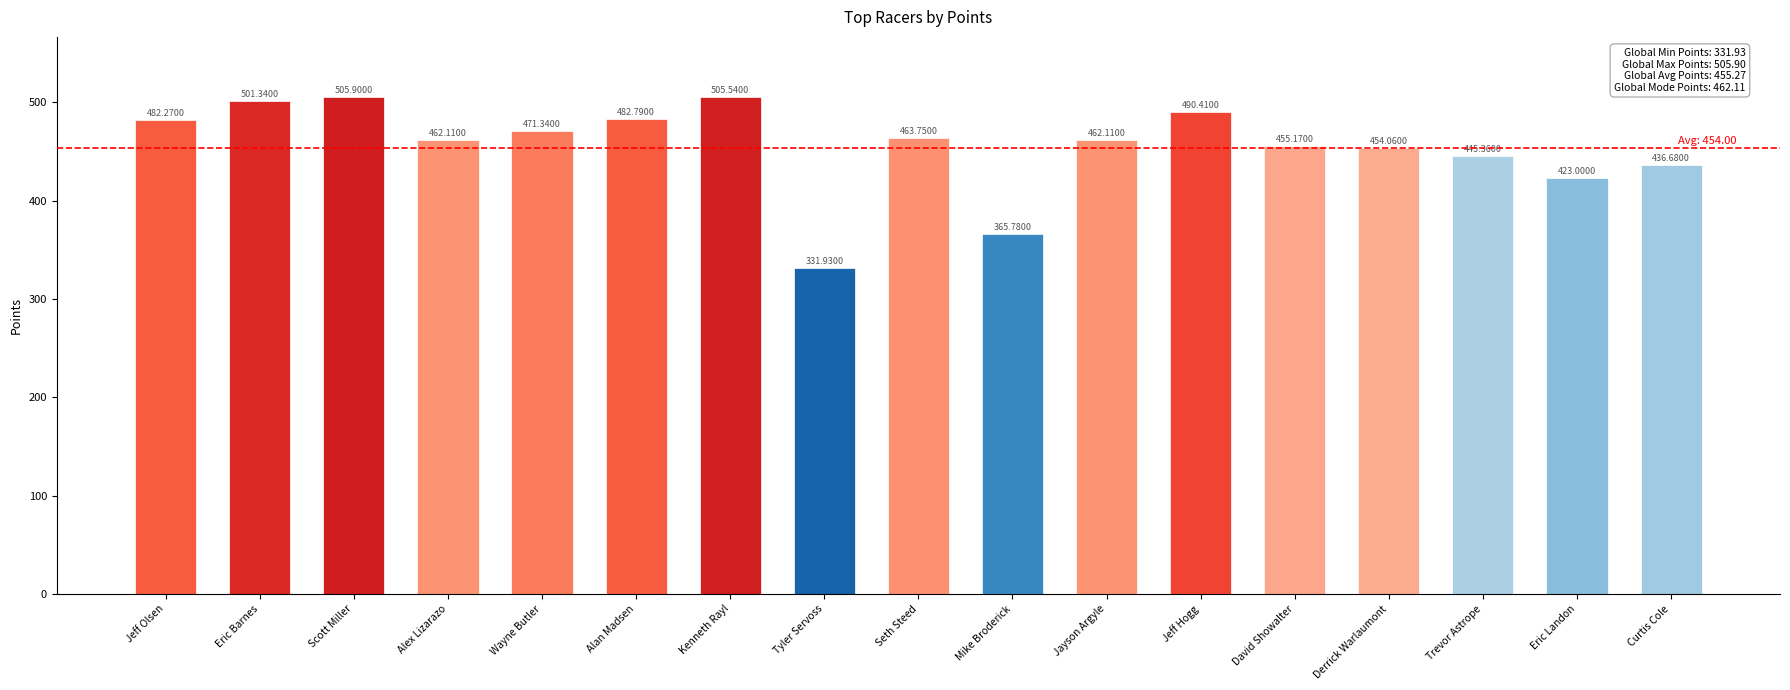

Reading right to left, extract all data points from this chart.

436.7	423.0	445.4	454.1	455.2	490.4	462.1	365.8	463.8	331.9	505.5	482.8	471.3	462.1	505.9	501.3	482.3